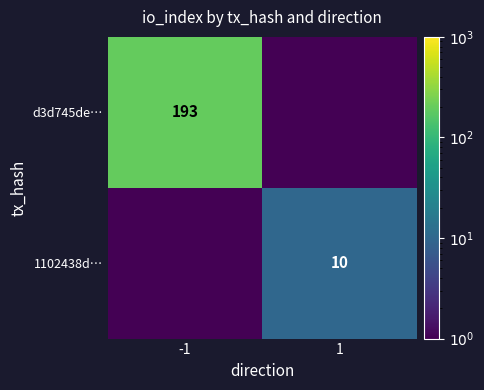

At how many categories does at least one series exceed 125?

1